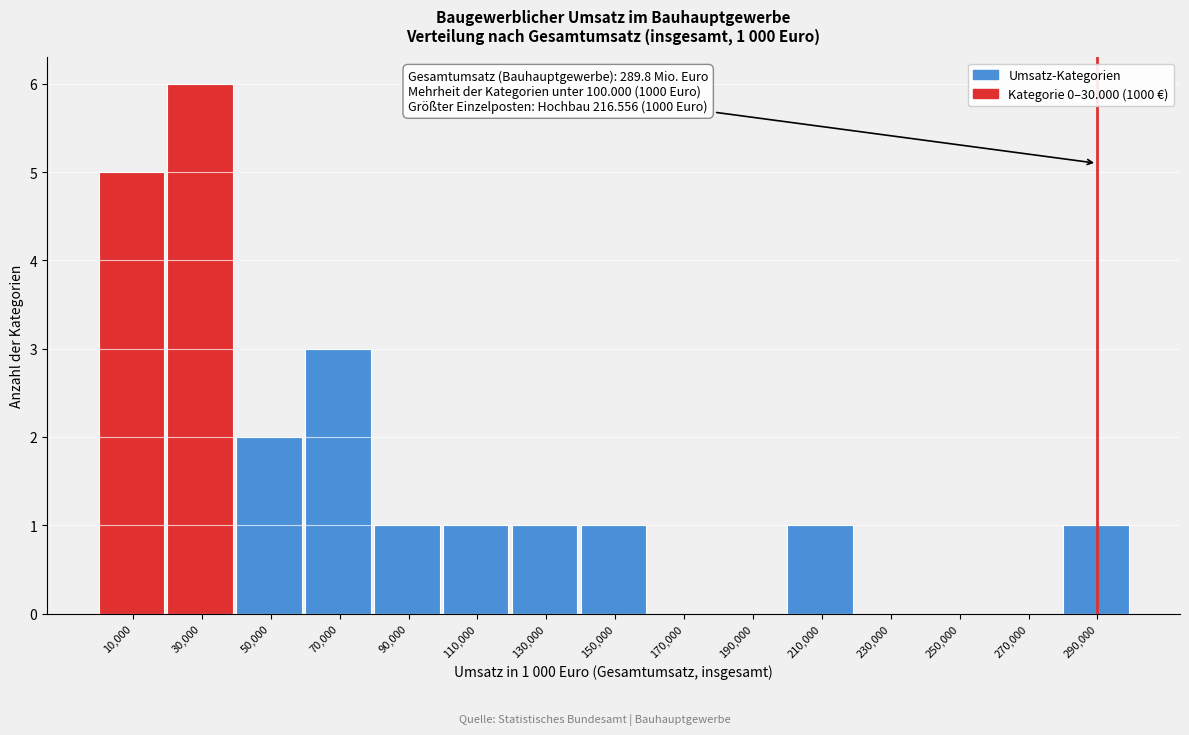

Over which range of the x-axis is the bar tallest?

20000 to 40000